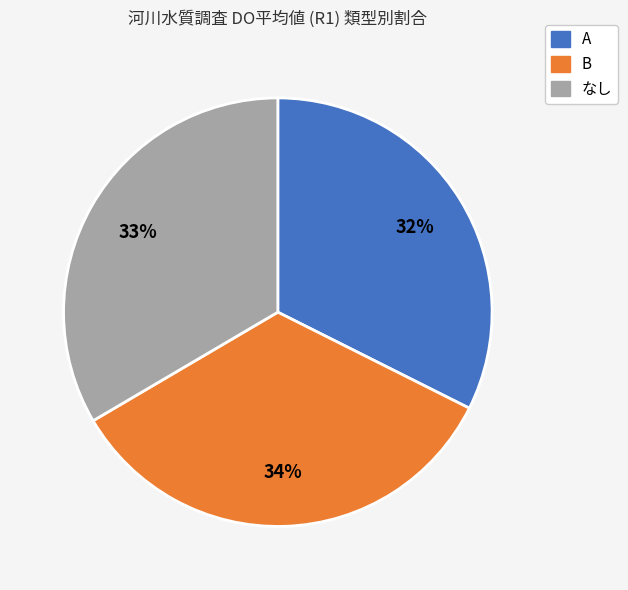

Does A account for over 50% of the chart?

No